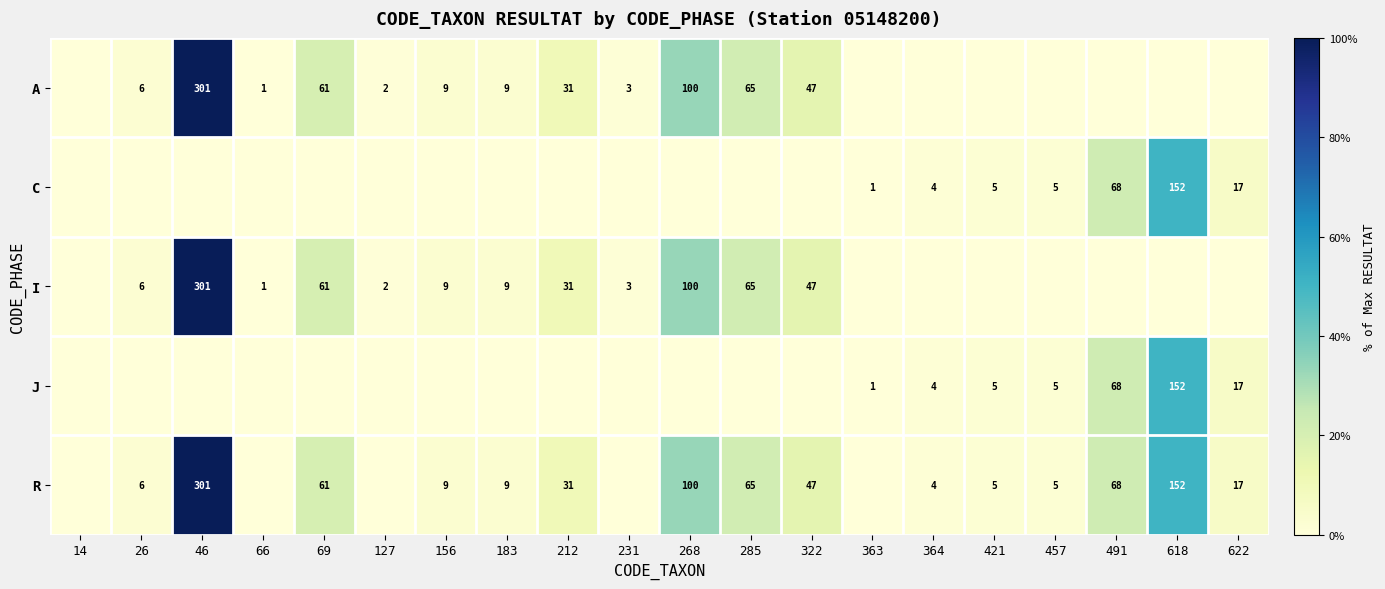

The value of A at 156 is 12. True or false?

False